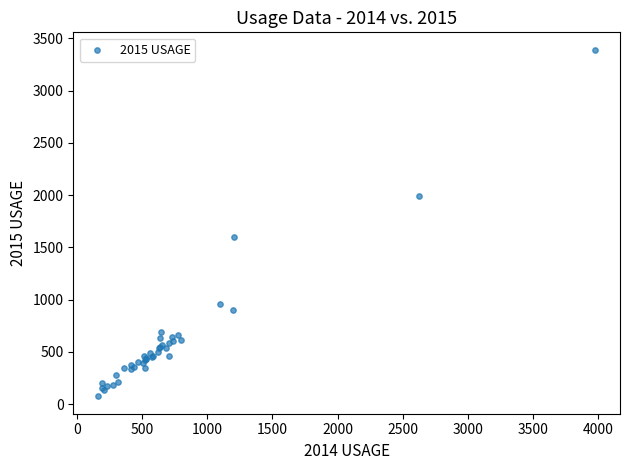

What Y value in the scatter plot is closest to 1733?

1597